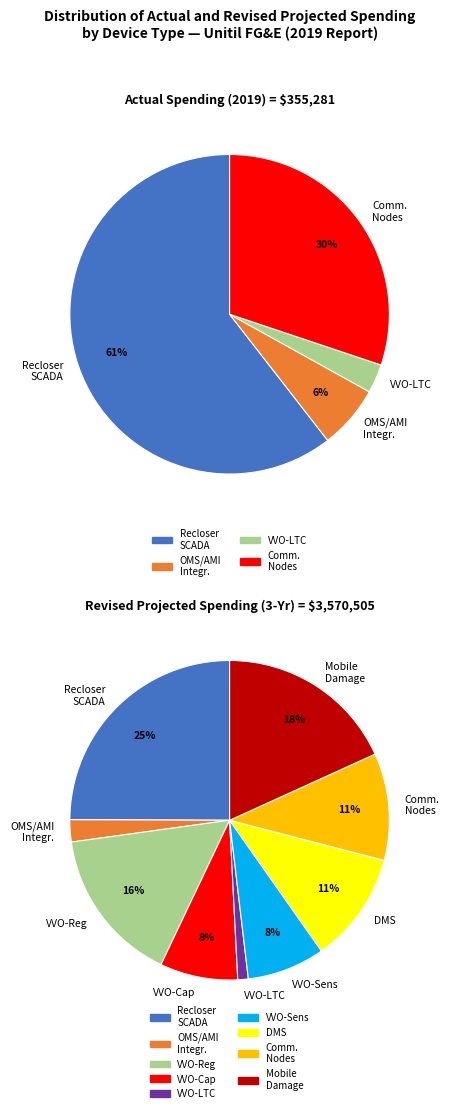

Is there any slice that represents more than half of the pie?

Yes